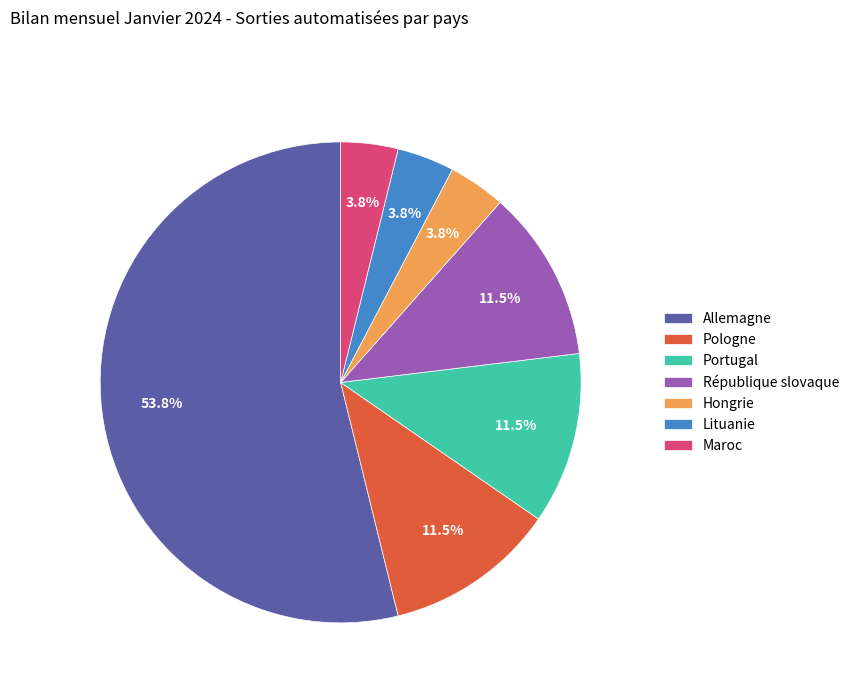

How much of the chart is everything except Lituanie?

96.2%